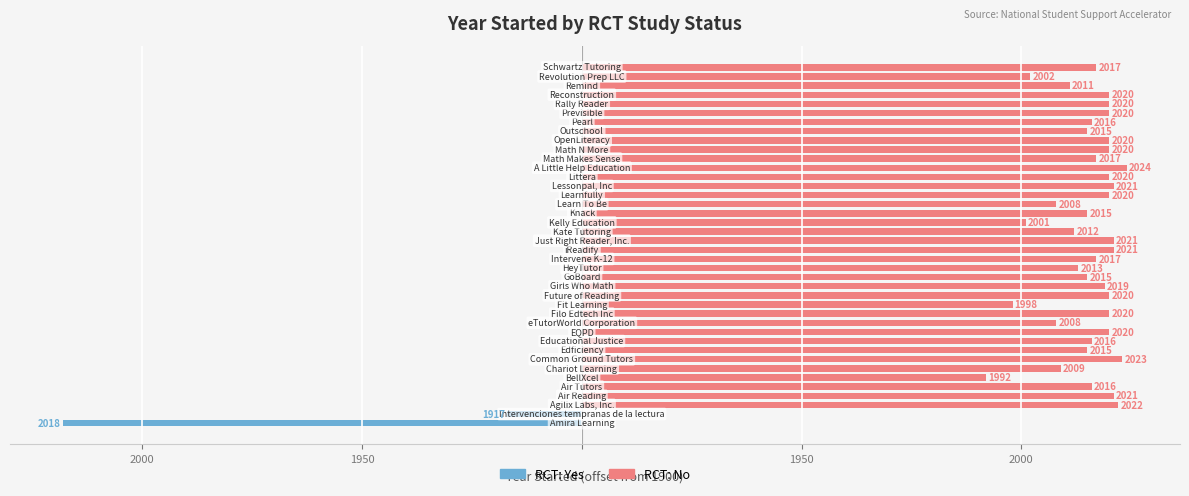

What is the value of the RCT: No bar at the 11th from the left?

120